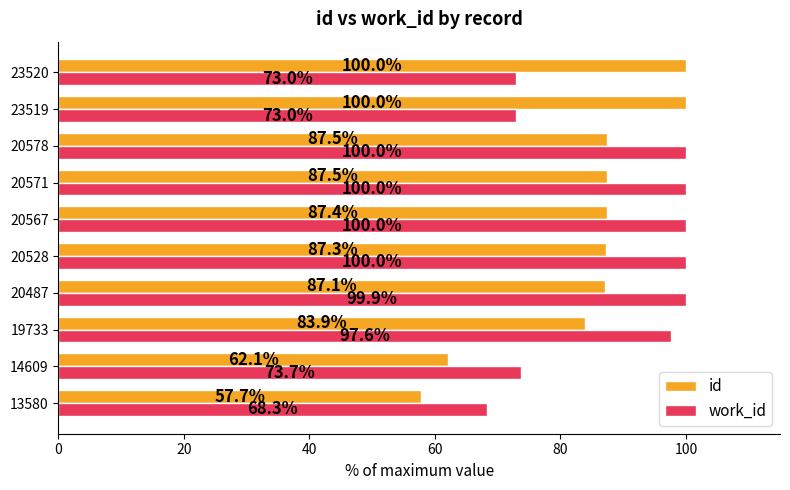

What is the average value of the work_id series?

88.5